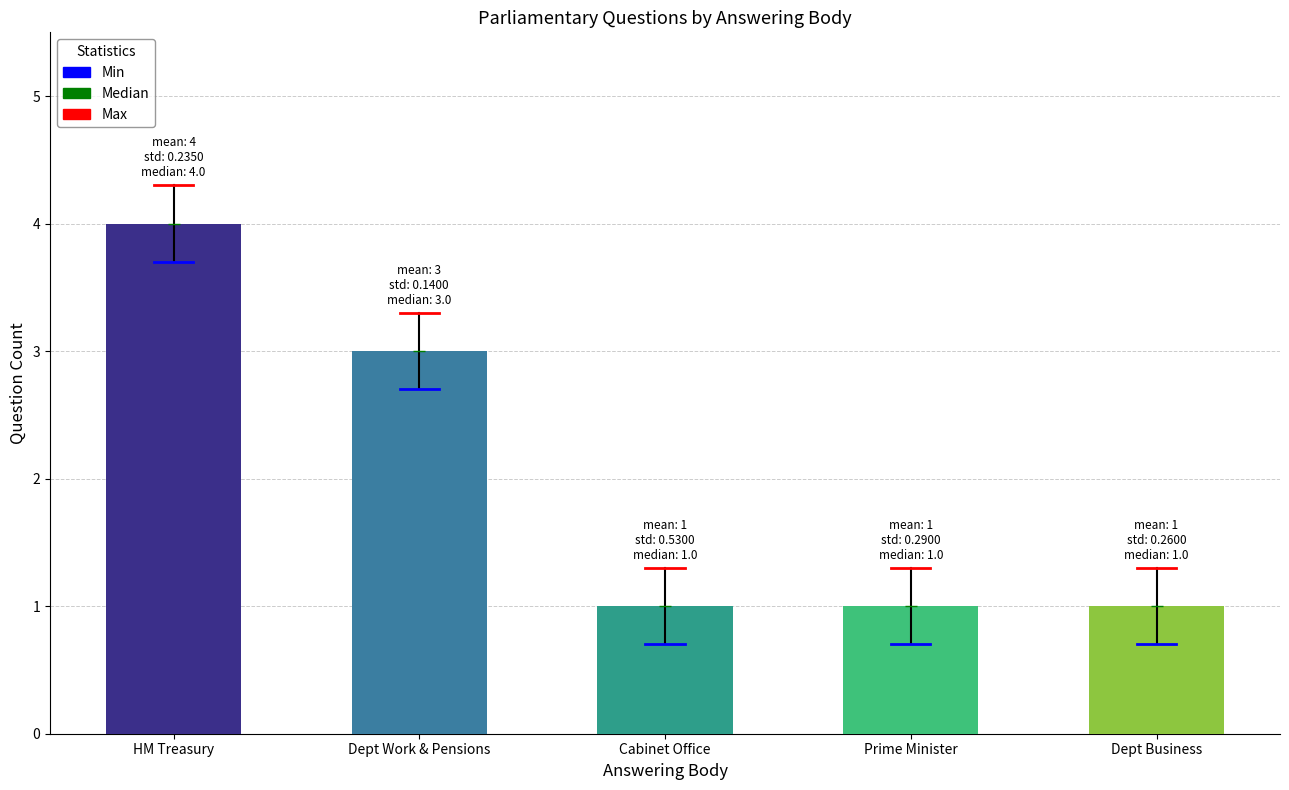

How many series are shown in this chart?

1